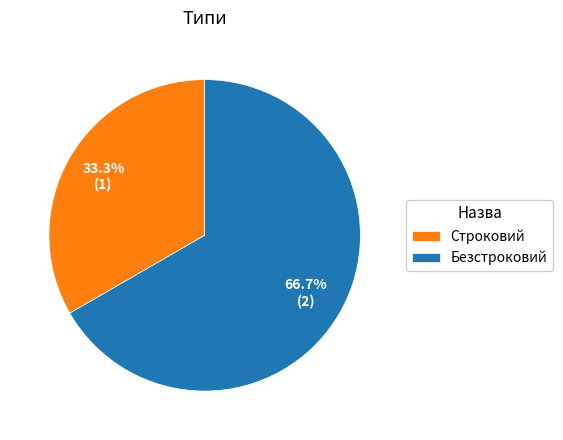

Combined, do Безстроковий and Строковий account for over 50%?

Yes